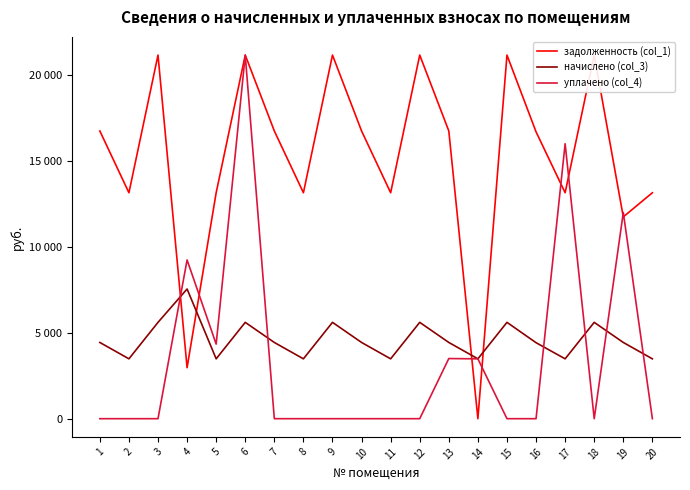

At which category does задолженность (col_1) reach its first local peak?

3